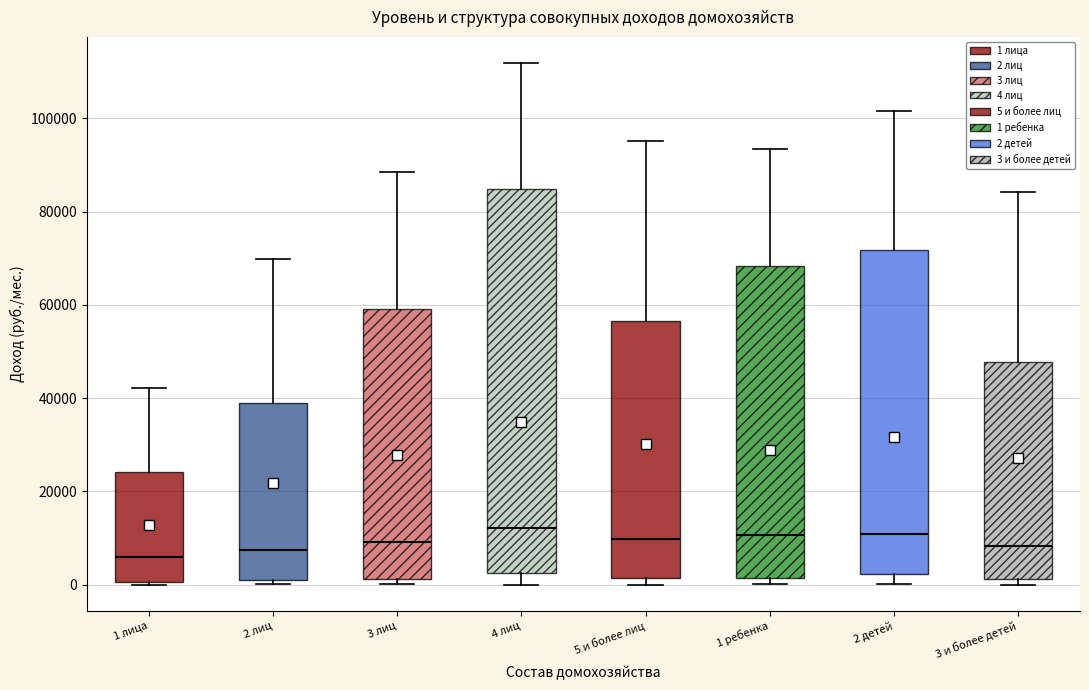

Reading left to right, transcribe this box plot: for each box, give where its median line is, the range the box spans, and where its two whiskers end, as read against the y-axis. The values are not printed on the chart, so give them approximately, as read against the axis.

1 лица: median 6000, box 0 to 24000, whiskers 0 to 42000
2 лиц: median 8000, box 0 to 38000, whiskers 0 (just below the box's lower edge) to 70000
3 лиц: median 10000, box 2000 to 60000, whiskers 0 to 88000
4 лиц: median 12000, box 2000 to 84000, whiskers 0 to 112000
5 и более лиц: median 10000, box 2000 to 56000, whiskers 0 to 96000
1 ребенка: median 10000, box 2000 to 68000, whiskers 0 to 94000
2 детей: median 10000, box 2000 to 72000, whiskers 0 to 102000
3 и более детей: median 8000, box 2000 to 48000, whiskers 0 to 84000